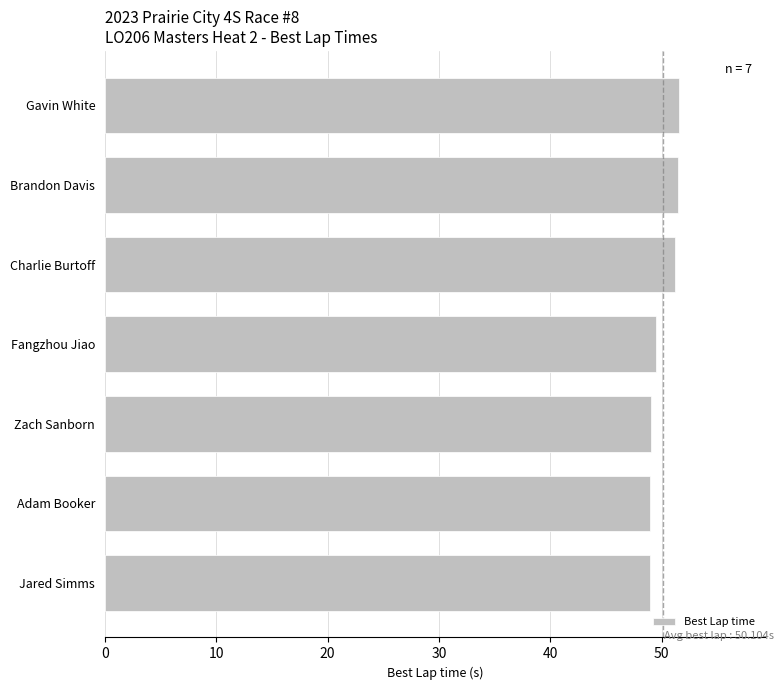

What is the minimum value shown in the chart?

49.0